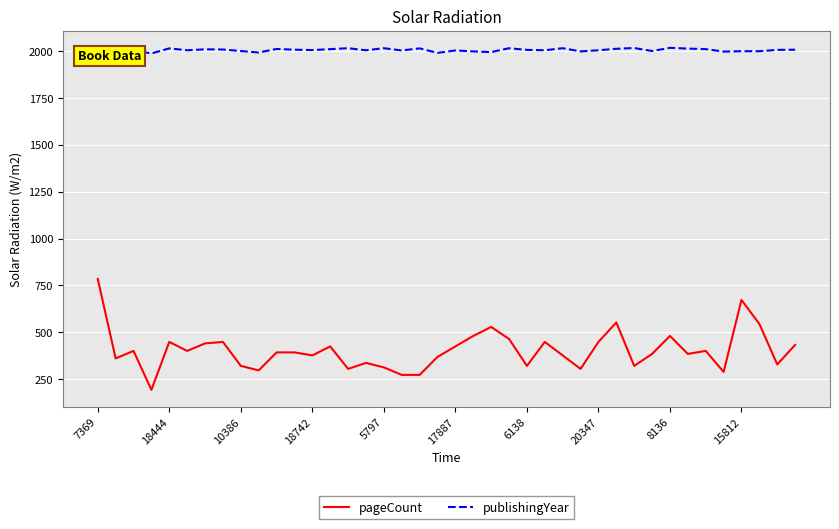

What is the sum of all publishingYear values?

80267